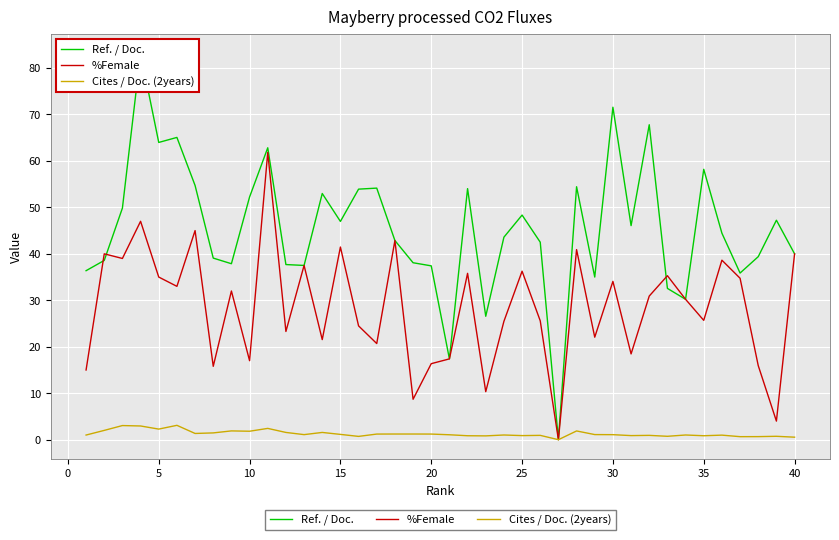

Which series has the widest spread of values?

Ref. / Doc.